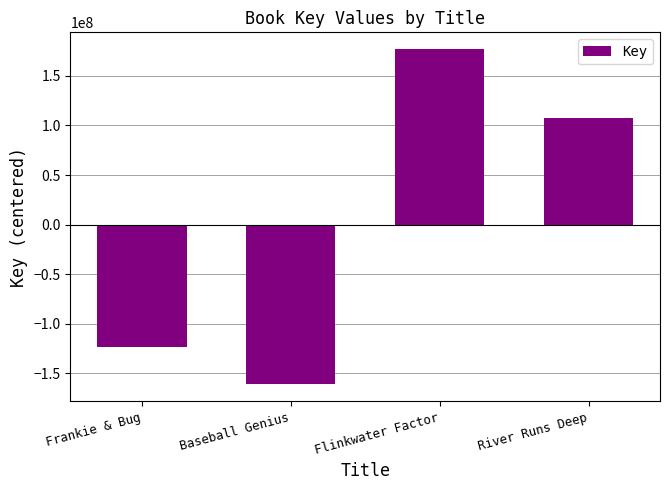

At which label does the data first exceed 107928712?

Flinkwater Factor